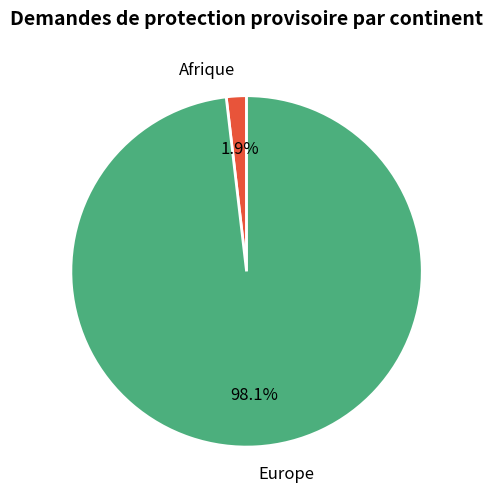

Rank the categories by value from lowest to highest.

Afrique, Europe